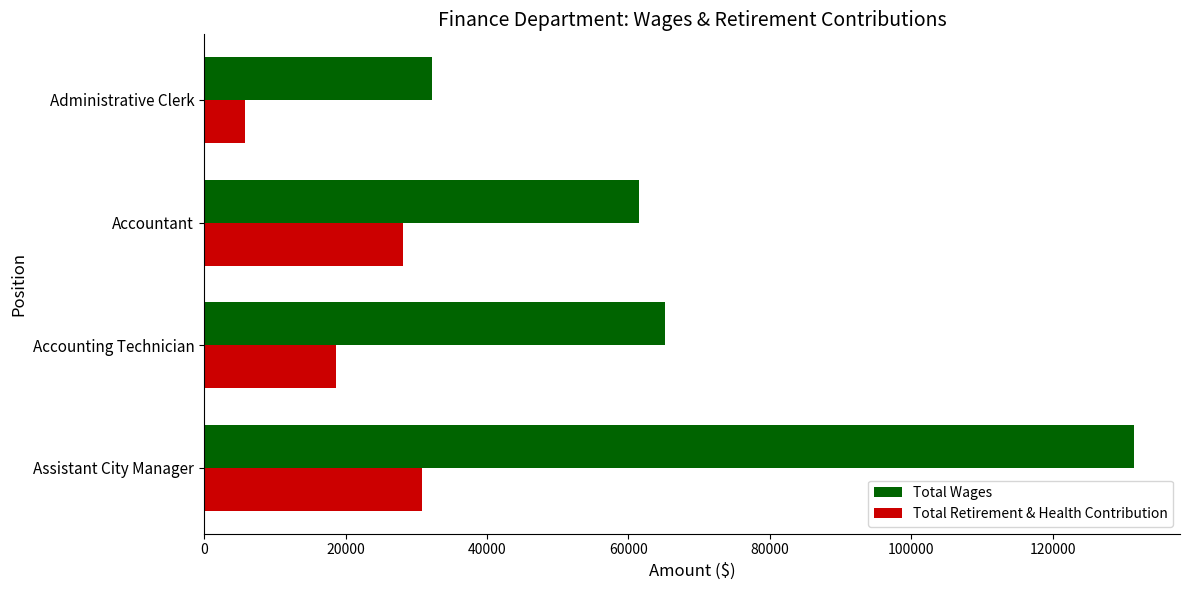

What is the minimum value shown in the chart?

5752